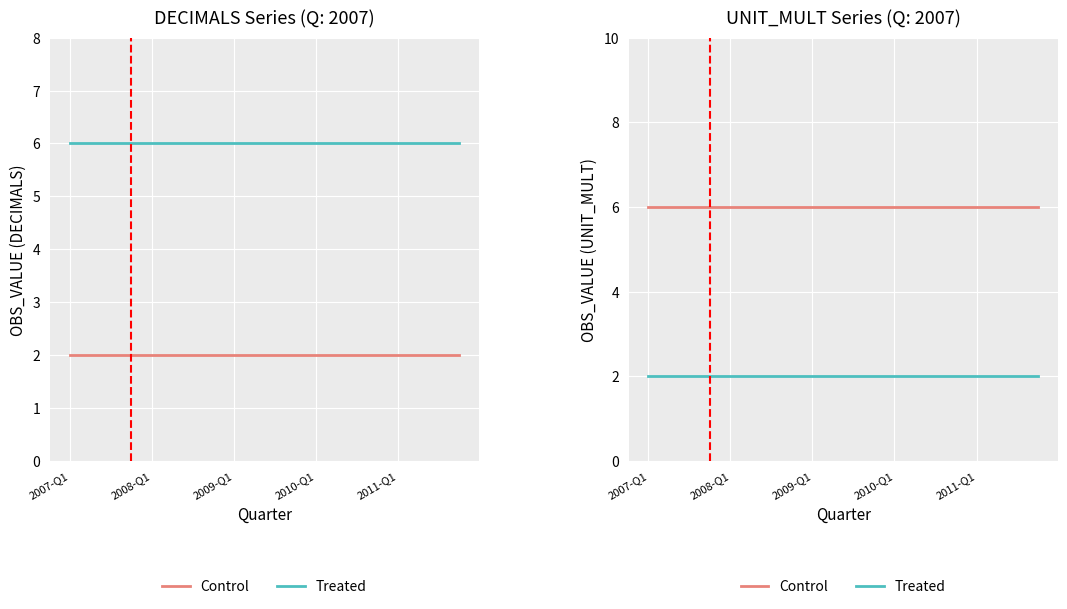

Rank the series by their maximum value, from lowest to highest.

Treated, Control